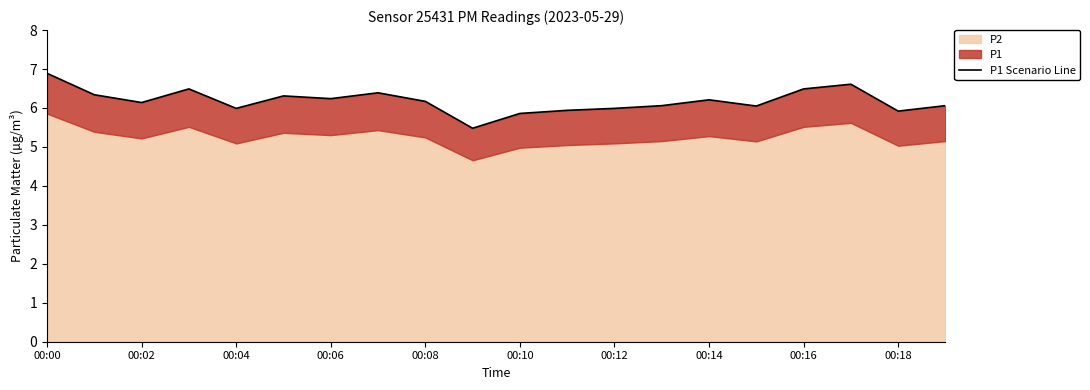

Reading left to right, list all the values displayed in this chart.

6.9	6.3	6.1	6.5	6.0	6.3	6.2	6.4	6.2	5.5	5.9	5.9	6.0	6.1	6.2	6.0	6.5	6.6	5.9	6.1